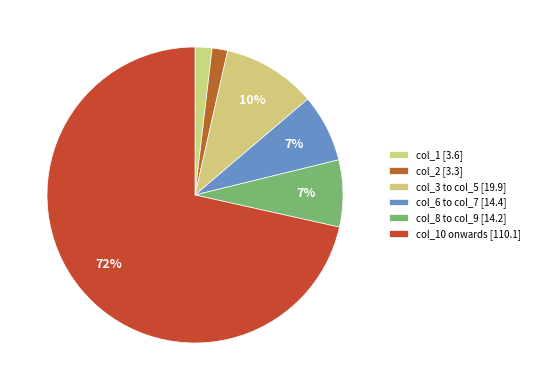

Count the number of slices in the pie.

6